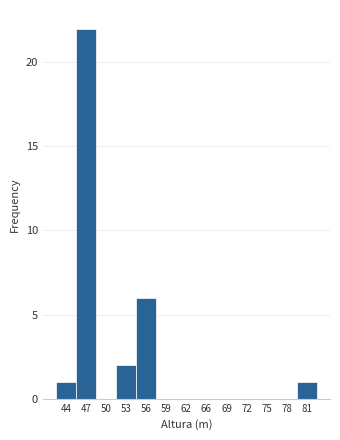

Reading right to left, transcribe all the data shown in this chart.

81=1	78=0	75=0	72=0	69=0	66=0	62=0	59=0	56=6	53=2	50=0	47=22	44=1